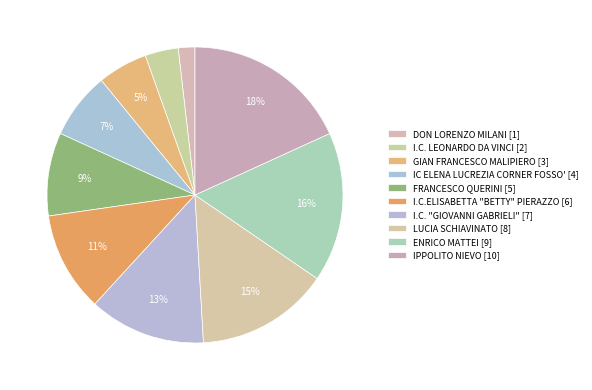

Rank the categories by value from lowest to highest.

DON LORENZO MILANI, I.C. LEONARDO DA VINCI, GIAN FRANCESCO MALIPIERO, IC ELENA LUCREZIA CORNER FOSSO', FRANCESCO QUERINI, I.C.ELISABETTA "BETTY" PIERAZZO, I.C. "GIOVANNI GABRIELI", LUCIA SCHIAVINATO, ENRICO MATTEI, IPPOLITO NIEVO